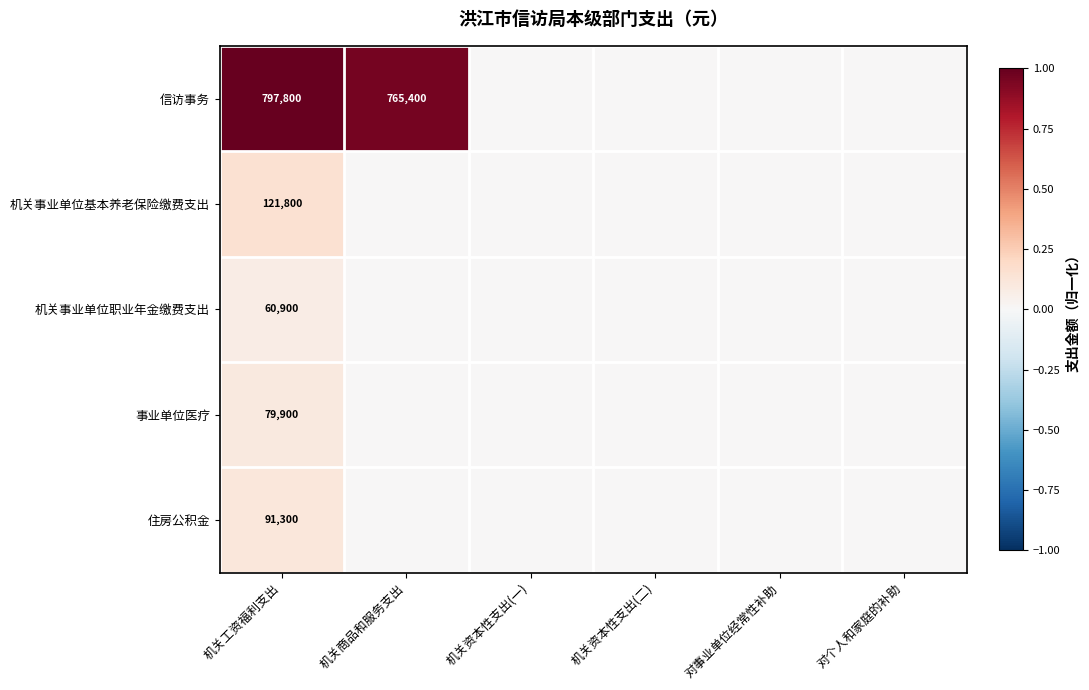

The value of 信访事务 at 机关工资福利支出 is 797800. True or false?

True